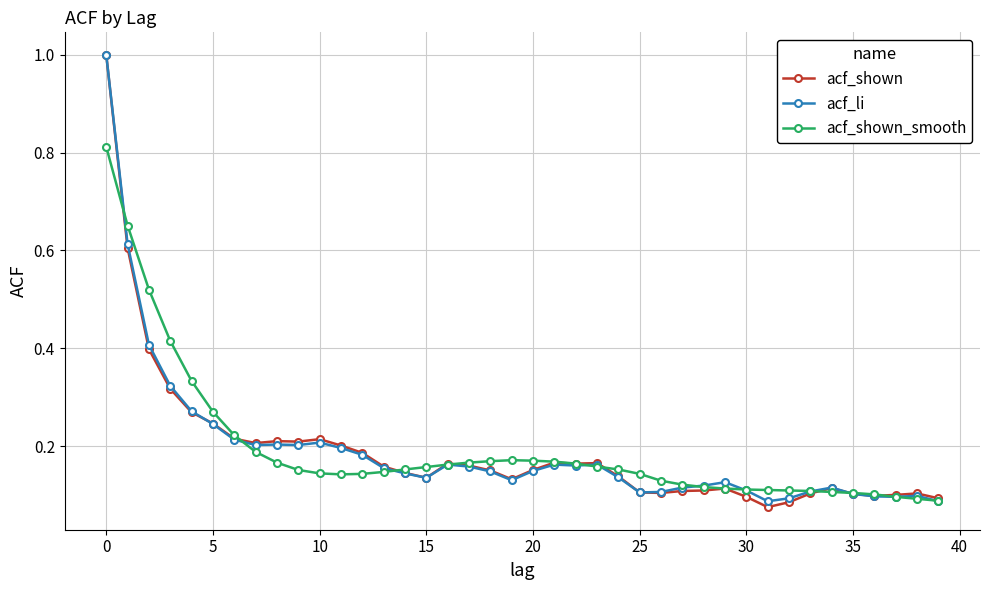

In acf_shown, how many points are higher than both neighbors (excluding endpoints)?

8